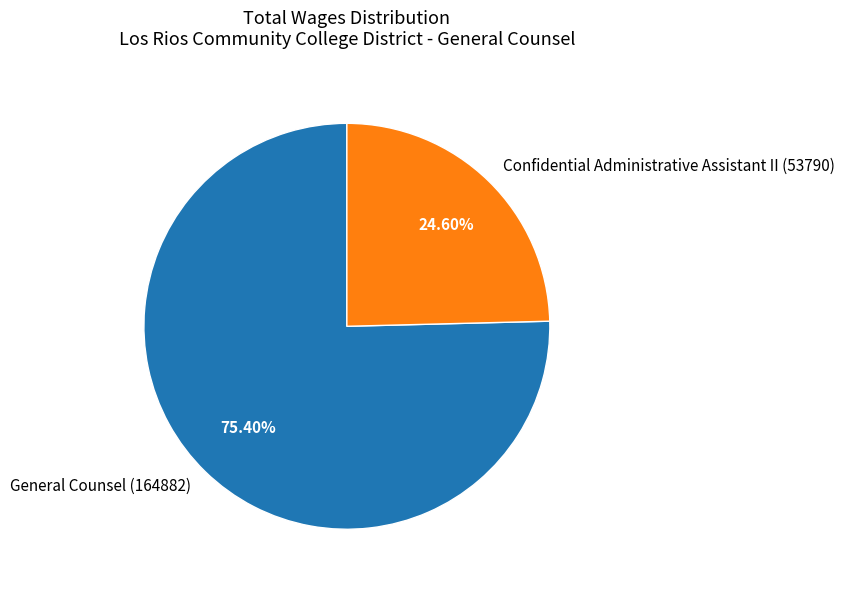

Count the number of slices in the pie.

2